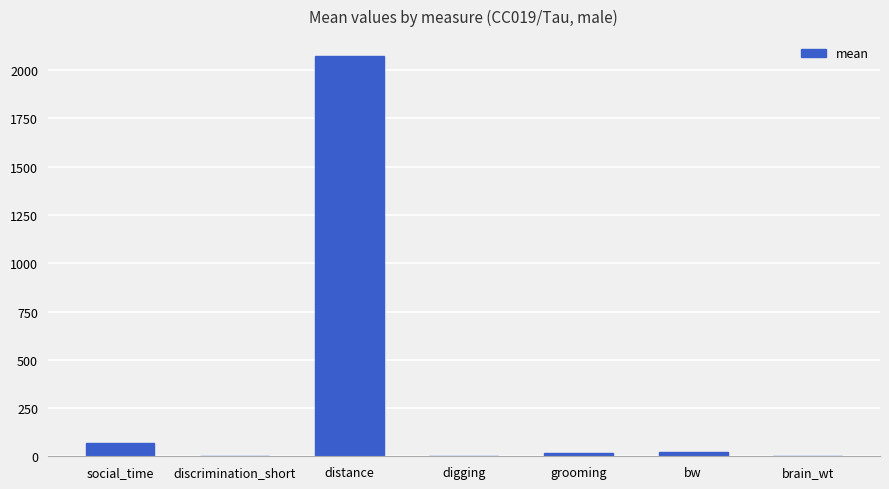

What is the sum of all values?

2184.9